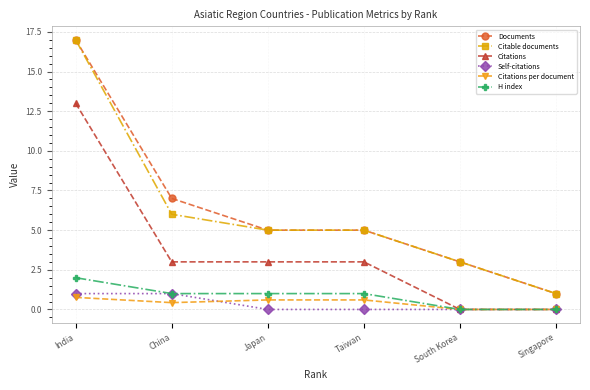

What is the approximate value of Citable documents at South Korea?

3.0